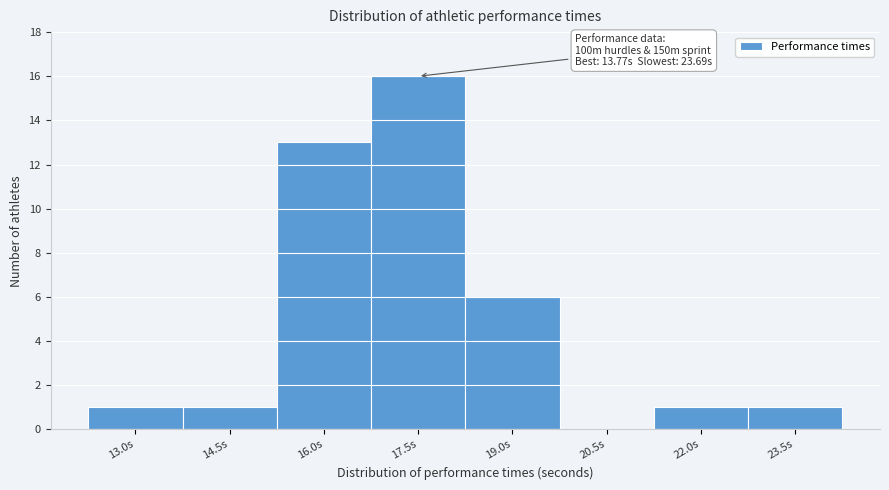

Reading left to right, list all the values displayed in this chart.

13.0s=1	14.5s=1	16.0s=13	17.5s=16	19.0s=6	20.5s=0	22.0s=1	23.5s=1